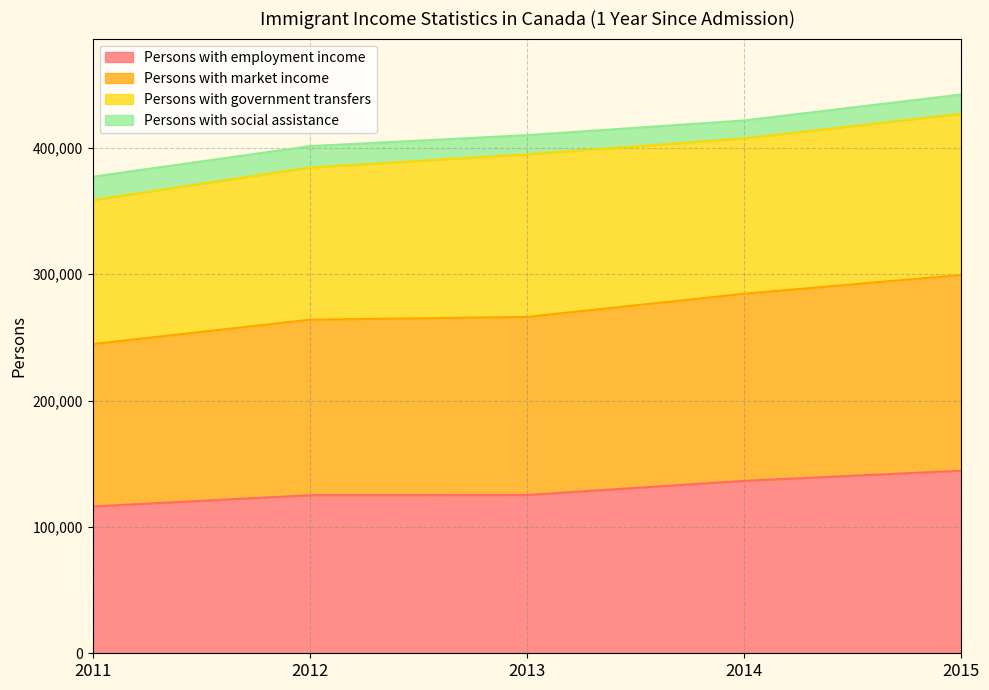

What is the maximum value for Persons with employment income?

144485